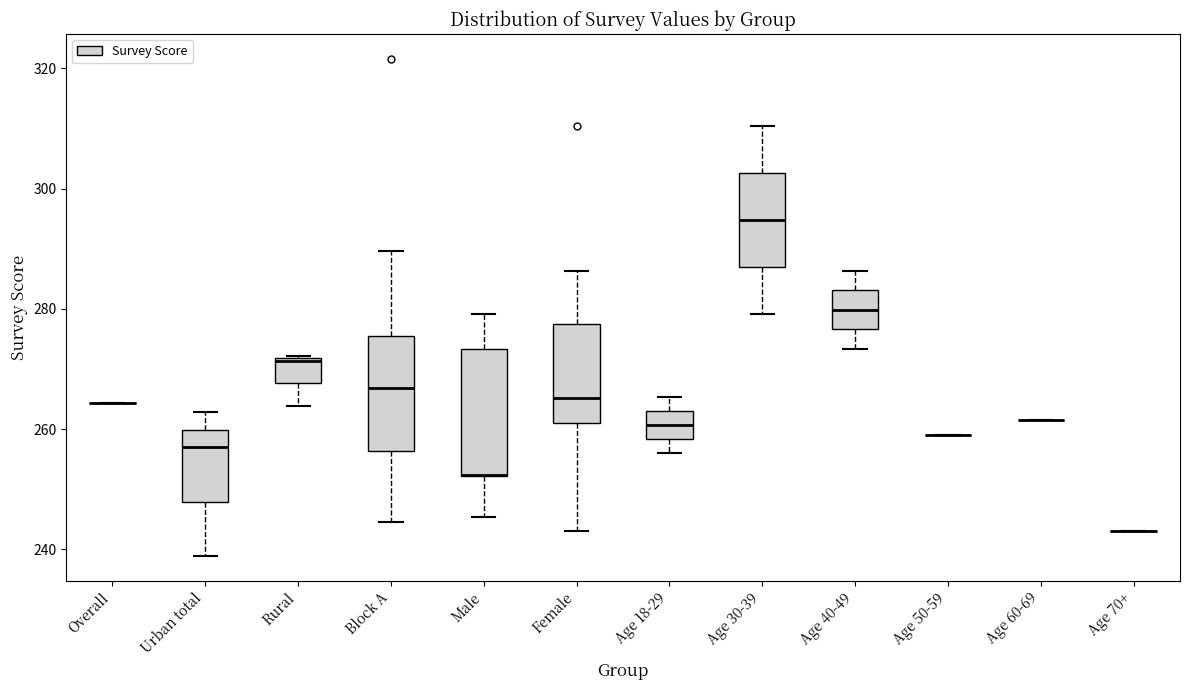

Where is the lower edge of the box for Age 40-49 on the y-axis? The values are not printed on the chart, so give them approximately, as read against the axis.

276